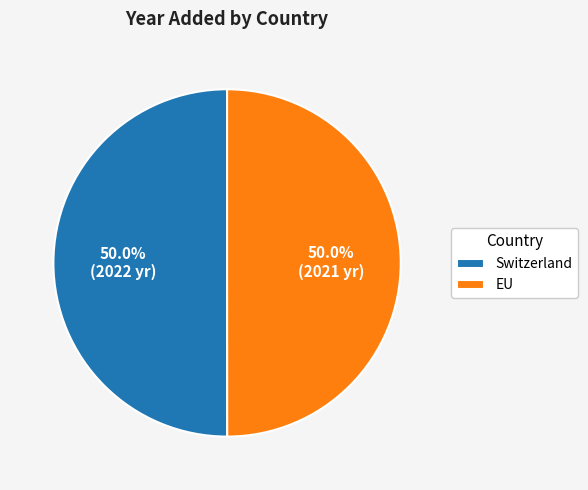

The Switzerland slice represents 50% of the pie. True or false?

True